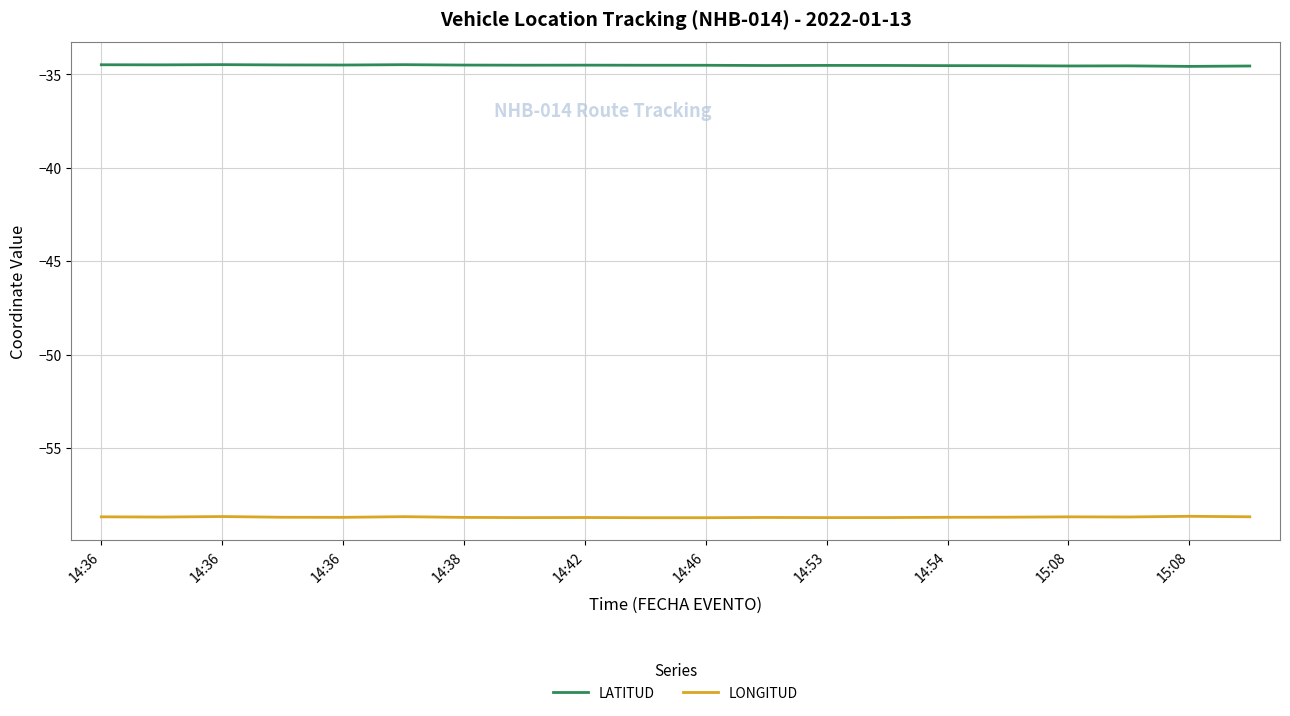

What is the highest value of the LATITUD series?

-34.5